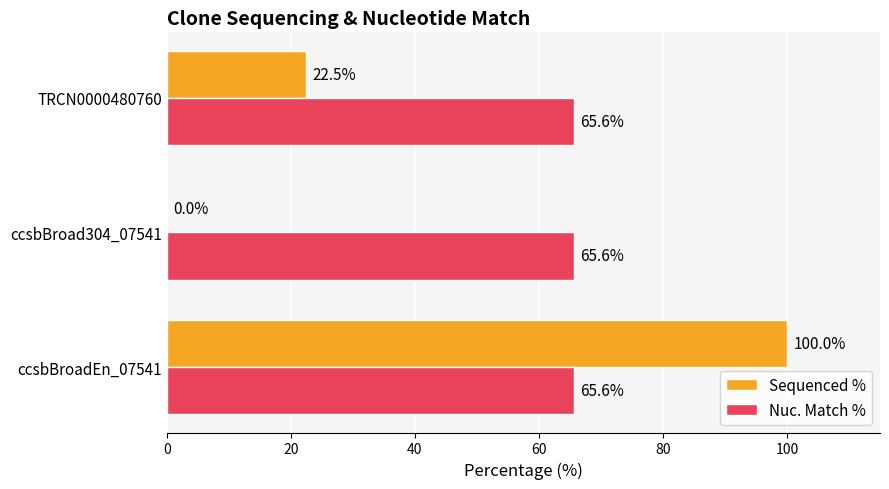

What is the maximum value for Nuc. Match %?

65.6